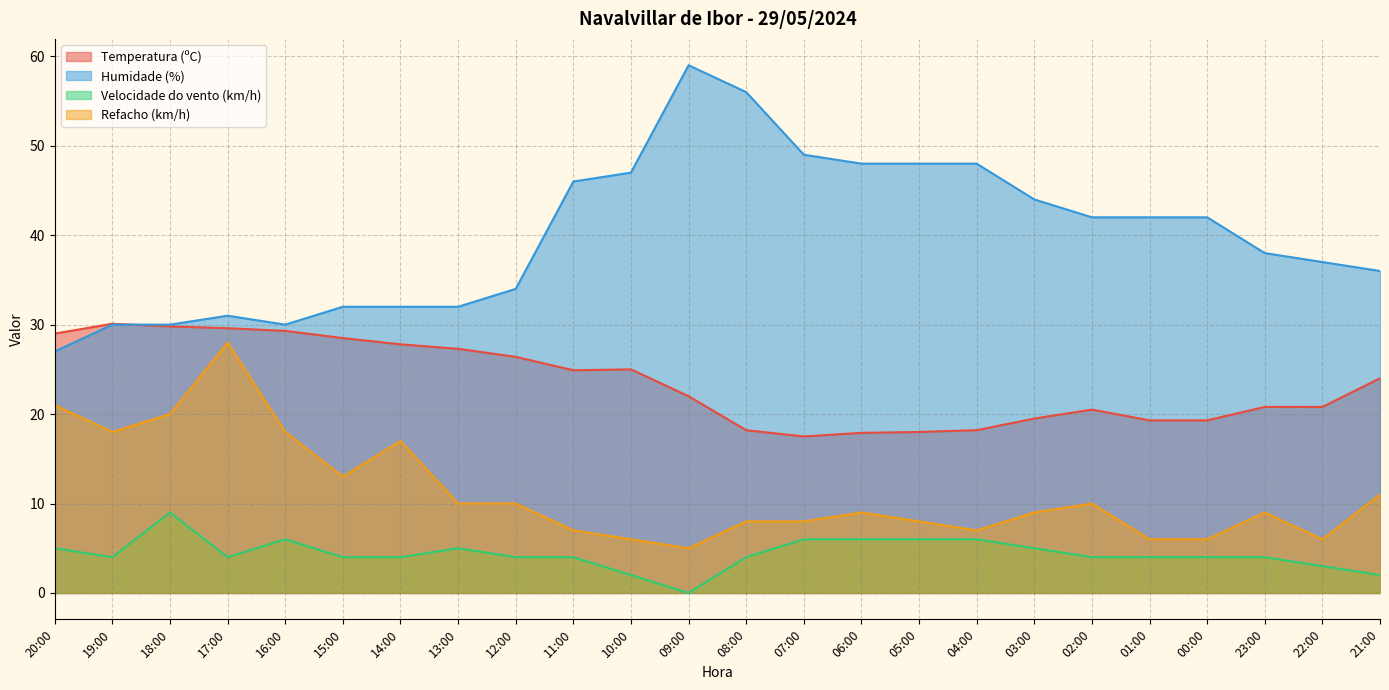

Which category has the highest value across all series?

09:00